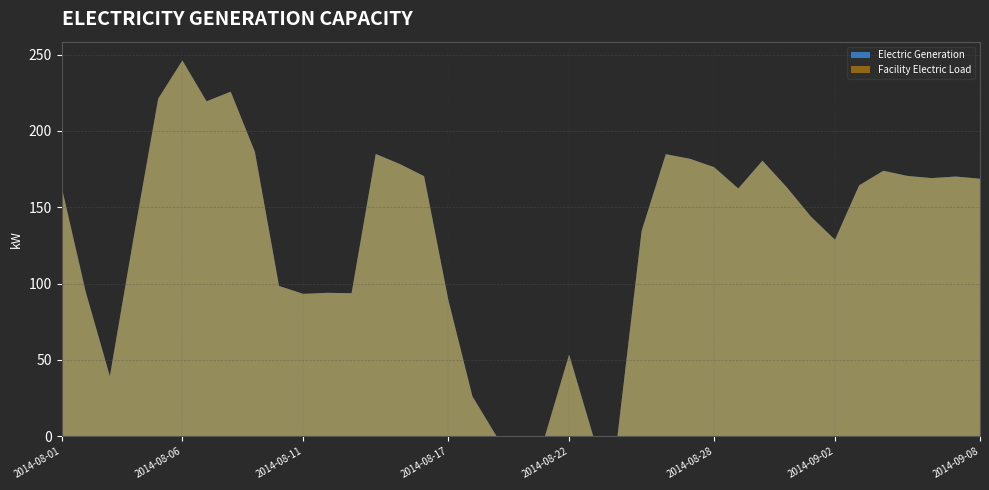

Reading left to right, extract all data points from this chart.

Electric Generation: 2014-08-01=163.6	2014-08-02=94.7	2014-08-03=39.4	2014-08-04=131.7	2014-08-05=221.2	2014-08-06=246.2	2014-08-07=219.4	2014-08-08=225.8	2014-08-09=186.3	2014-08-10=98.5	2014-08-11=93.3	2014-08-12=94.0	2014-08-13=93.8	2014-08-14=184.9	2014-08-15=178.3	2014-08-16=170.4	2014-08-17=89.6	2014-08-18=26.2	2014-08-19=0.0	2014-08-20=0.0	2014-08-21=0.0	2014-08-22=53.5	2014-08-23=0.0	2014-08-24=0.0	2014-08-25=134.5	2014-08-26=184.8	2014-08-27=181.8	2014-08-28=176.3	2014-08-29=162.4	2014-08-30=180.6	2014-08-31=163.3	2014-09-01=144.0	2014-09-02=128.8	2014-09-03=164.4	2014-09-04=173.9	2014-09-05=170.6	2014-09-06=169.2	2014-09-07=170.2	2014-09-08=168.7
Facility Electric Load: 2014-08-01=163.6	2014-08-02=94.7	2014-08-03=39.4	2014-08-04=131.7	2014-08-05=221.2	2014-08-06=246.2	2014-08-07=219.4	2014-08-08=225.8	2014-08-09=186.3	2014-08-10=98.5	2014-08-11=93.3	2014-08-12=94.0	2014-08-13=93.8	2014-08-14=184.9	2014-08-15=178.3	2014-08-16=170.4	2014-08-17=89.6	2014-08-18=26.2	2014-08-19=0.0	2014-08-20=0.0	2014-08-21=0.0	2014-08-22=53.5	2014-08-23=0.0	2014-08-24=0.0	2014-08-25=134.5	2014-08-26=184.8	2014-08-27=181.8	2014-08-28=176.3	2014-08-29=162.4	2014-08-30=180.6	2014-08-31=163.3	2014-09-01=144.0	2014-09-02=128.8	2014-09-03=164.4	2014-09-04=173.9	2014-09-05=170.6	2014-09-06=169.2	2014-09-07=170.2	2014-09-08=168.7